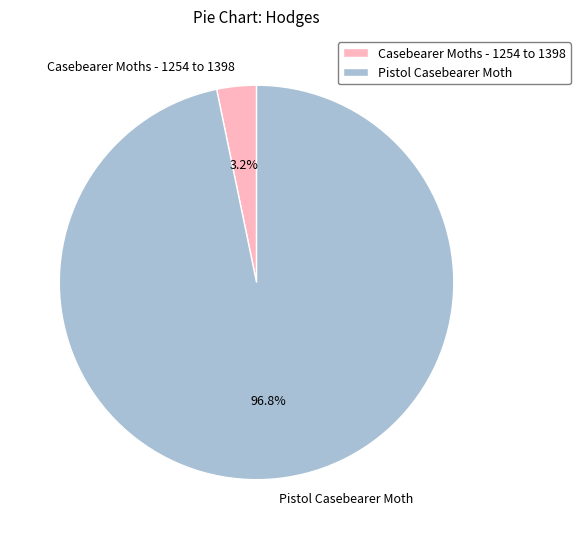

Between Casebearer Moths - 1254 to 1398 and Pistol Casebearer Moth, which is larger?

Pistol Casebearer Moth